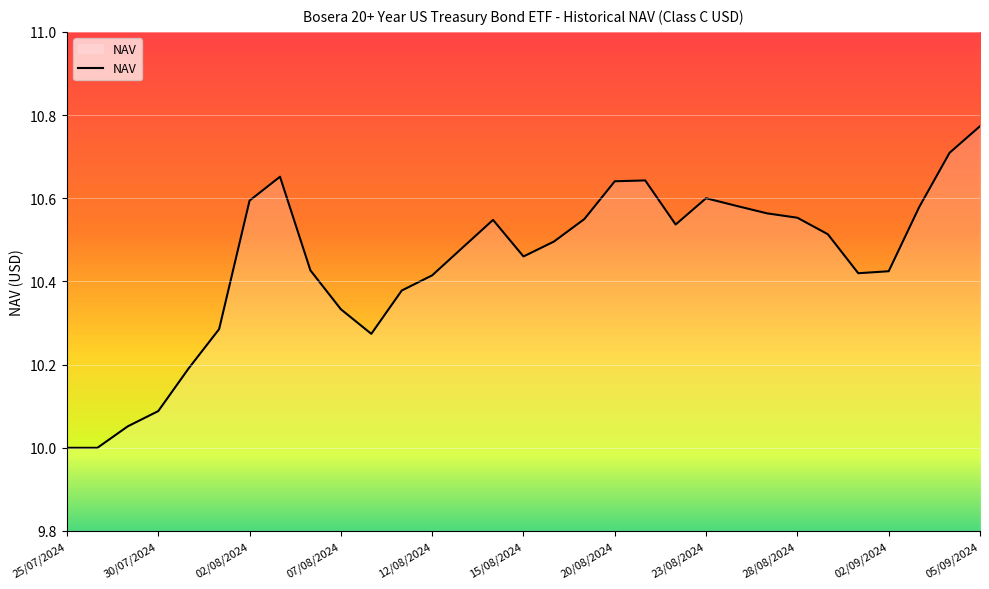

What is the minimum value shown in the chart?

10.0